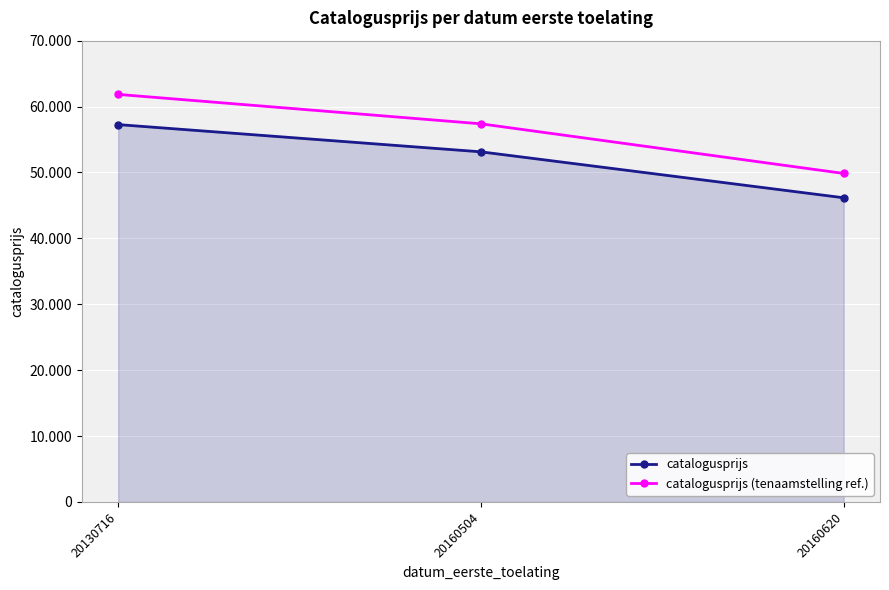

Read the catalogusprijs value at 20130716.

57264.0